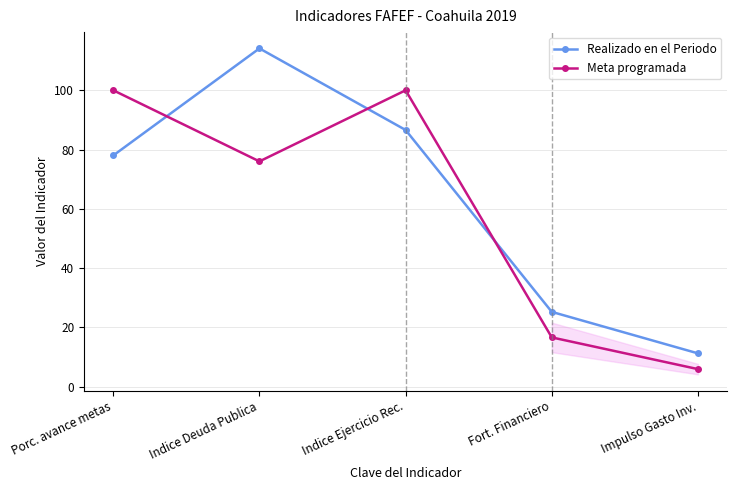

In Realizado en el Periodo, how many points are higher than both neighbors (excluding endpoints)?

1